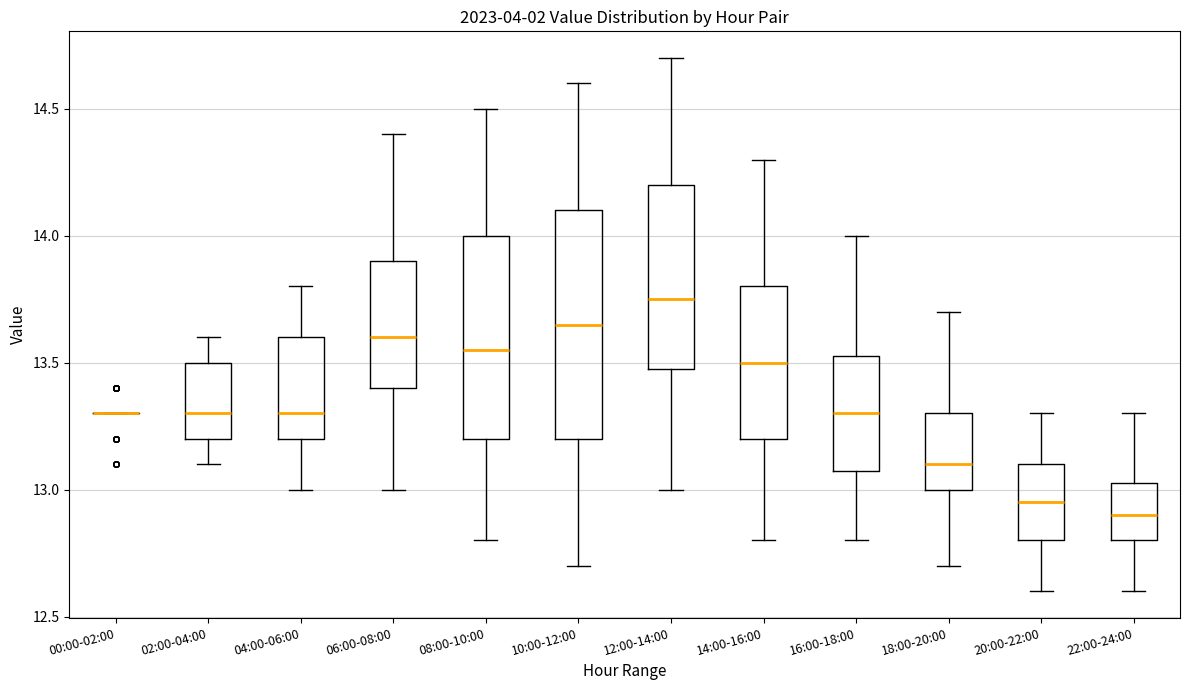

Reading left to right, transcribe this box plot: for each box, give where its median line is, the range the box spans, and where its two whiskers end, as read against the y-axis. The values are not printed on the chart, so give them approximately, as read against the axis.

00:00-02:00: box collapsed to a line at 13.30, whiskers 13.30 to 13.30
02:00-04:00: median 13.30, box 13.20 to 13.50, whiskers 13.10 to 13.60
04:00-06:00: median 13.30, box 13.20 to 13.60, whiskers 13.00 to 13.80
06:00-08:00: median 13.60, box 13.40 to 13.90, whiskers 13.00 to 14.40
08:00-10:00: median 13.55, box 13.20 to 14.00, whiskers 12.80 to 14.50
10:00-12:00: median 13.65, box 13.20 to 14.10, whiskers 12.70 to 14.60
12:00-14:00: median 13.75, box 13.50 to 14.20, whiskers 13.00 to 14.70
14:00-16:00: median 13.50, box 13.20 to 13.80, whiskers 12.80 to 14.30
16:00-18:00: median 13.30, box 13.10 to 13.55, whiskers 12.80 to 14.00
18:00-20:00: median 13.10, box 13.00 to 13.30, whiskers 12.70 to 13.70
20:00-22:00: median 12.95, box 12.80 to 13.10, whiskers 12.60 to 13.30
22:00-24:00: median 12.90, box 12.80 to 13.05, whiskers 12.60 to 13.30